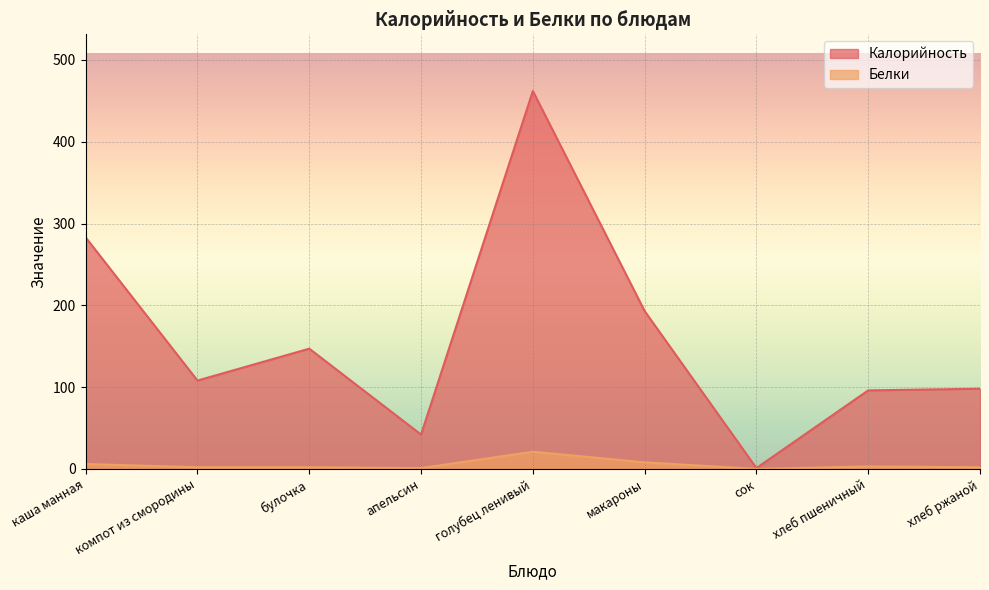

Is the value of Калорийность at булочка greater than the value of Белки at голубец ленивый?

Yes